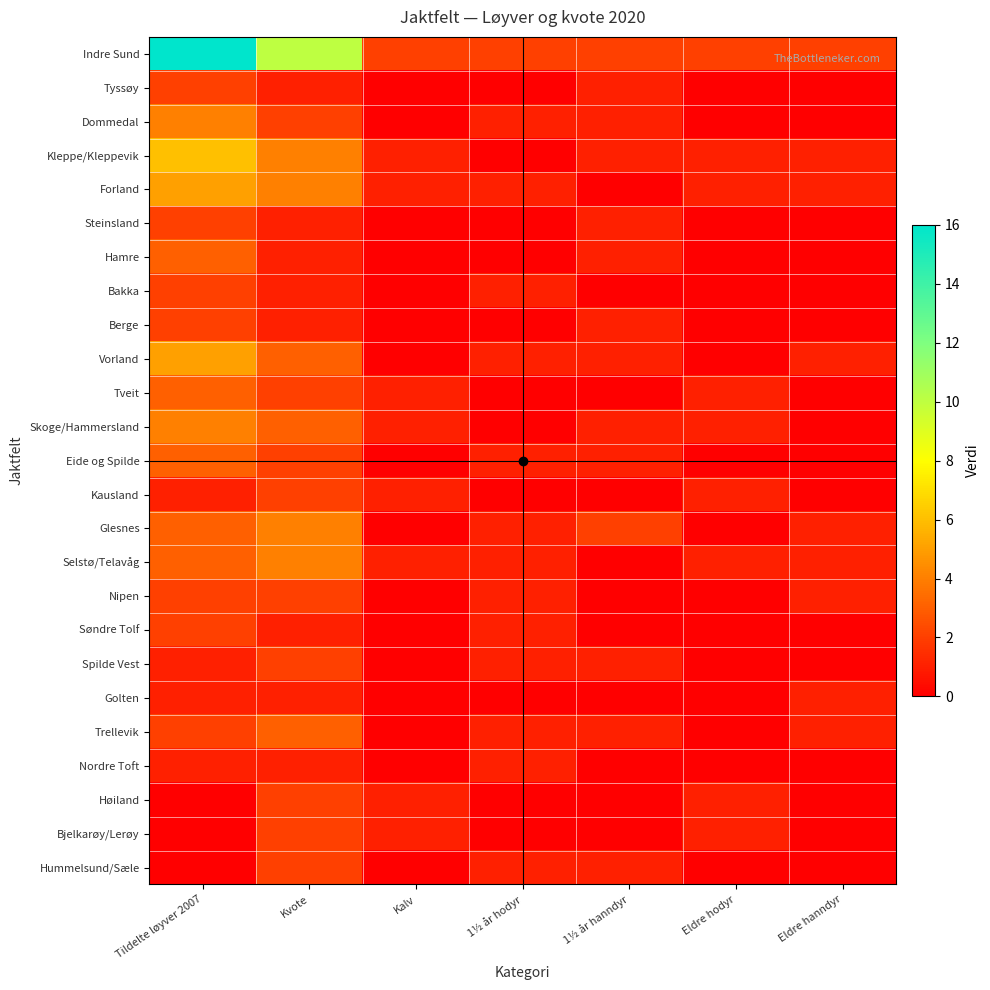

How many distinct data groups are displayed?

25